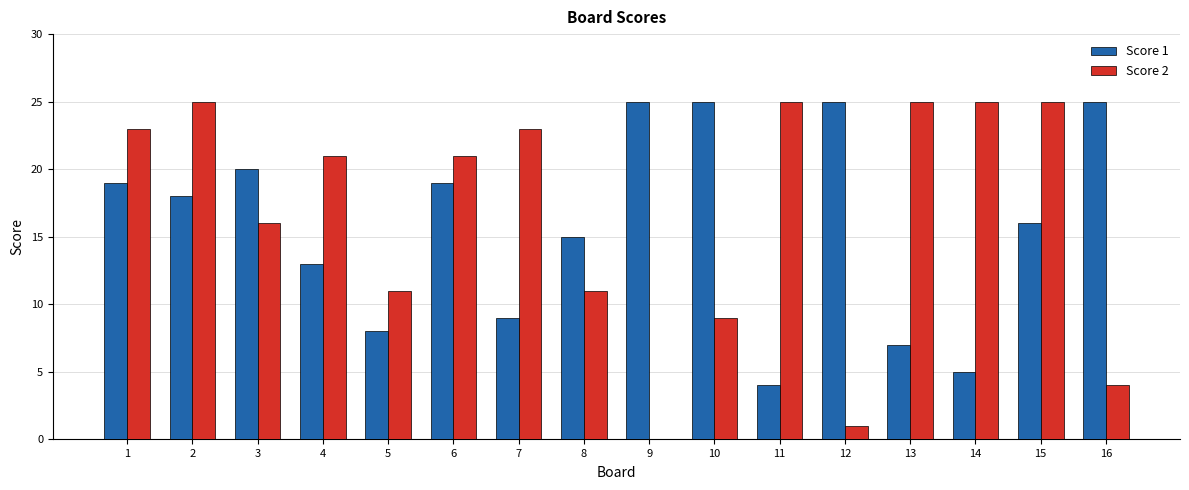

What are all the series names shown in the legend?

Score 1, Score 2